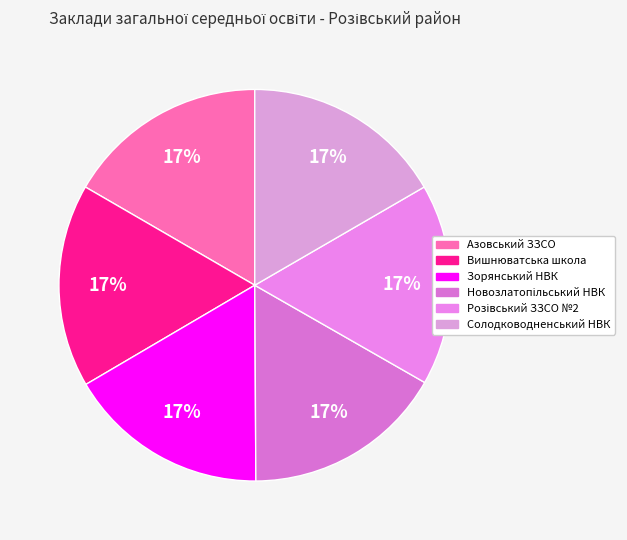

Do Вишнюватська школа and Зорянський НВК together represent more than half of the pie?

No